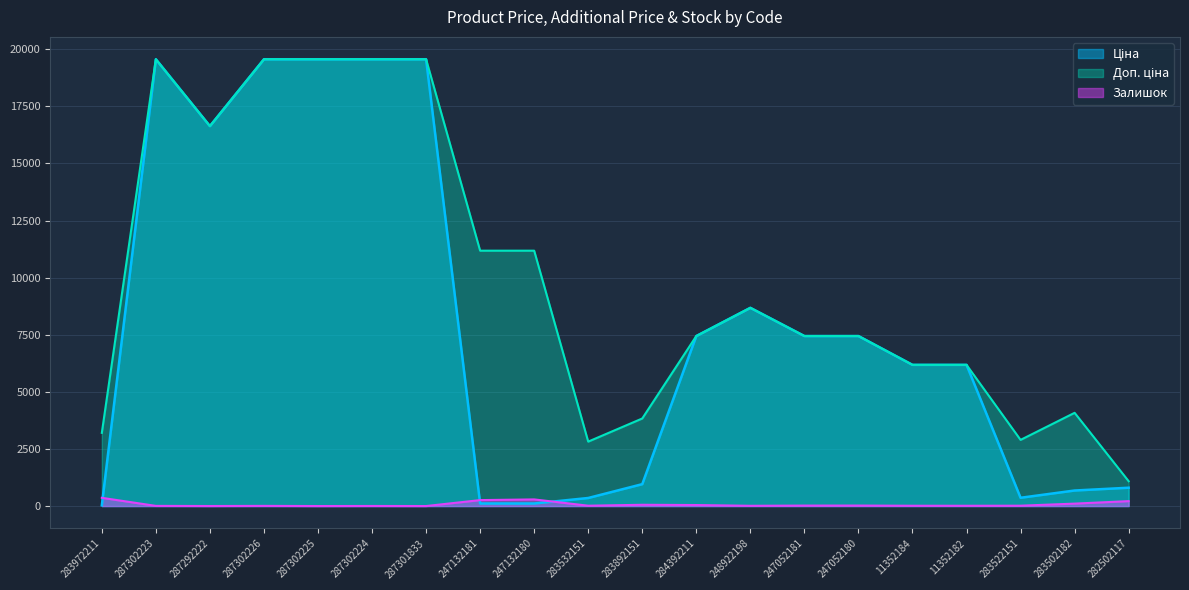

What is the label of the 20th point from the left?

282502117